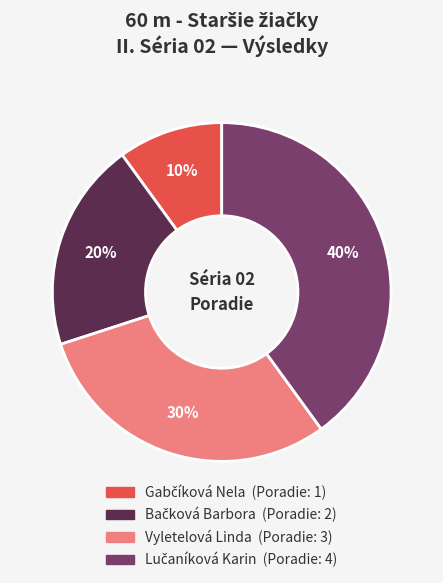

To the nearest percent, what is the difference between the largest and smallest slice percentages?

30%